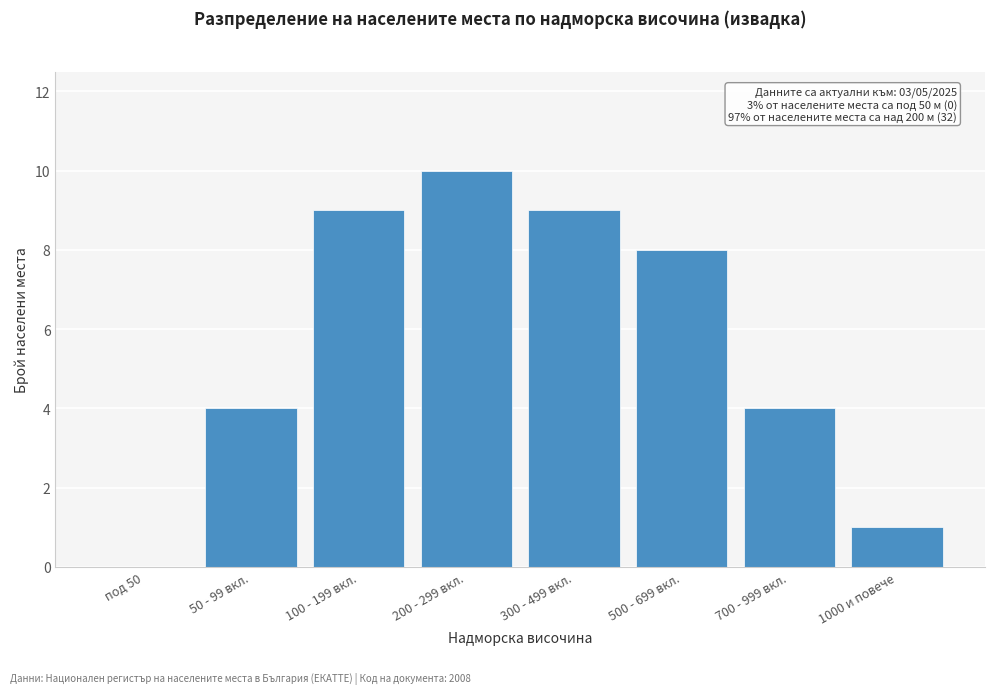

Reading left to right, transcribe all the data shown in this chart.

под 50=0	50 - 99 вкл.=4	100 - 199 вкл.=9	200 - 299 вкл.=10	300 - 499 вкл.=9	500 - 699 вкл.=8	700 - 999 вкл.=4	1000 и повече=1